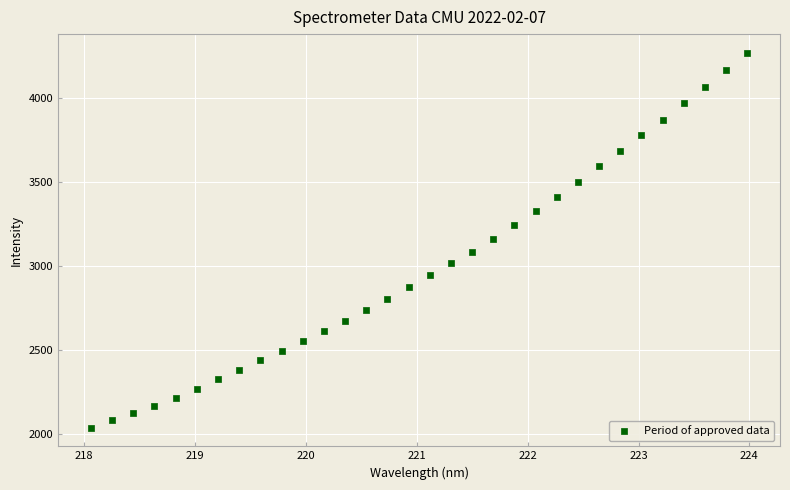

What is the range of Y values (max minus min)?

2235.3